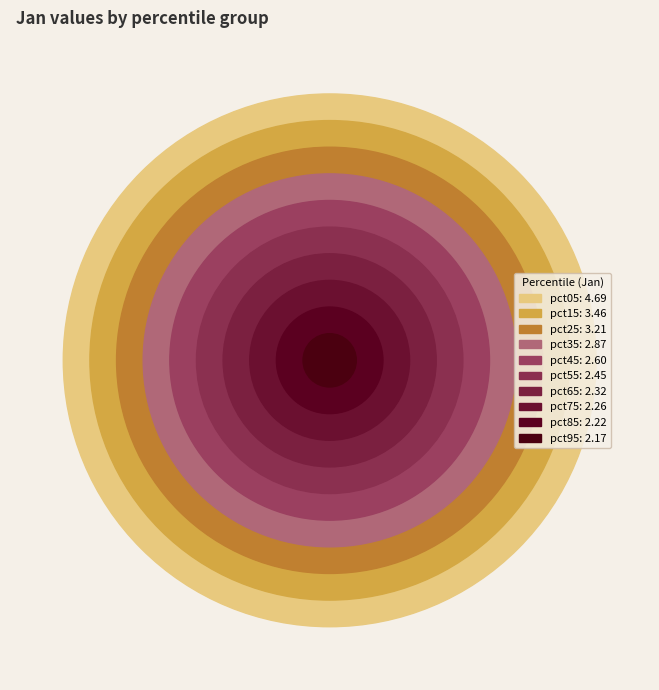

Is it true that pct55 is 15% of the pie?

False